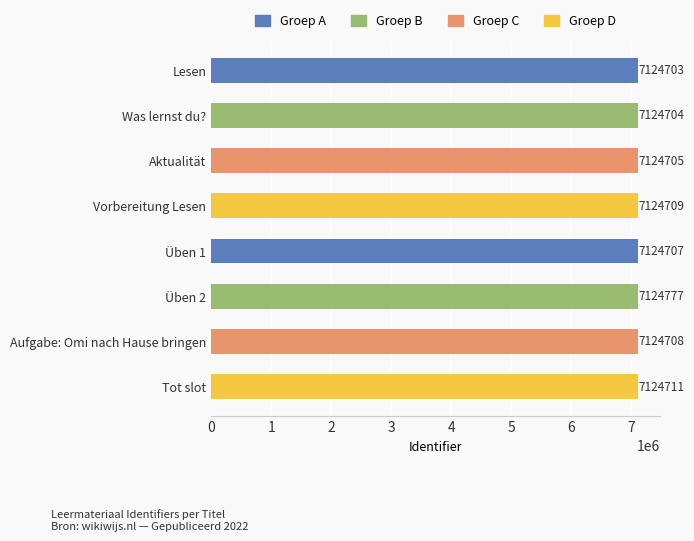

What is the difference between the second highest and minimum values?

8